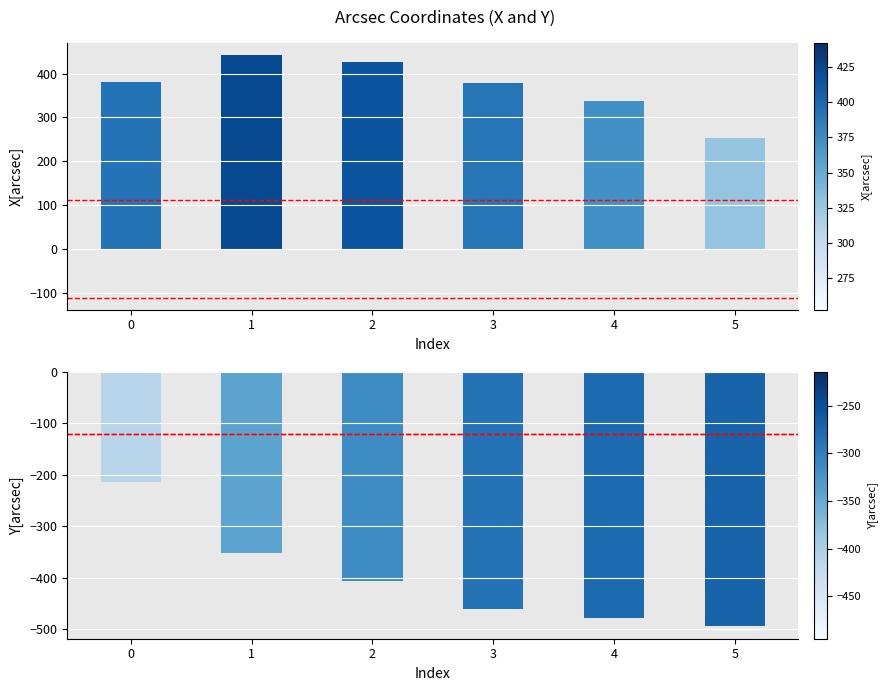

What is the highest value of the X[arcsec] series?

442.3